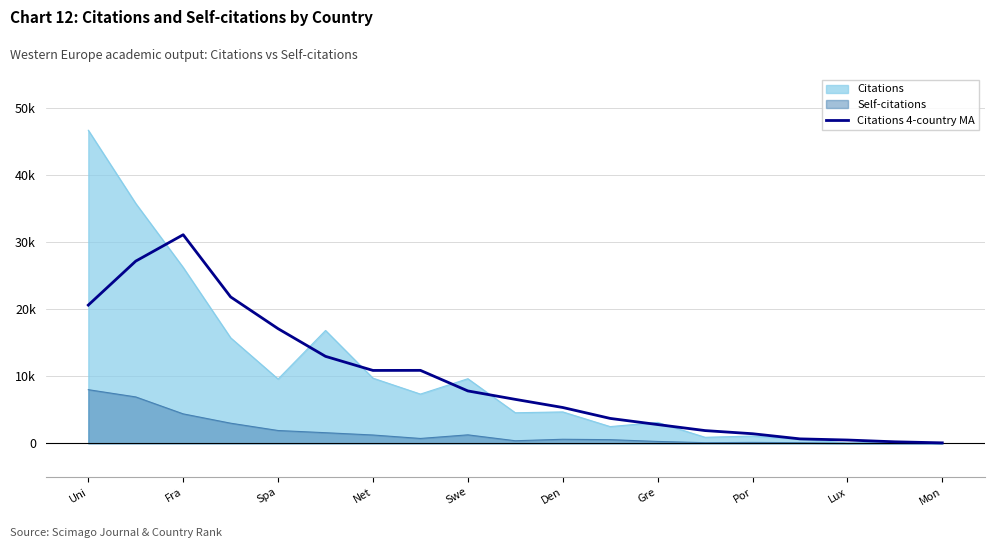

Does the chart have visible grid lines?

Yes